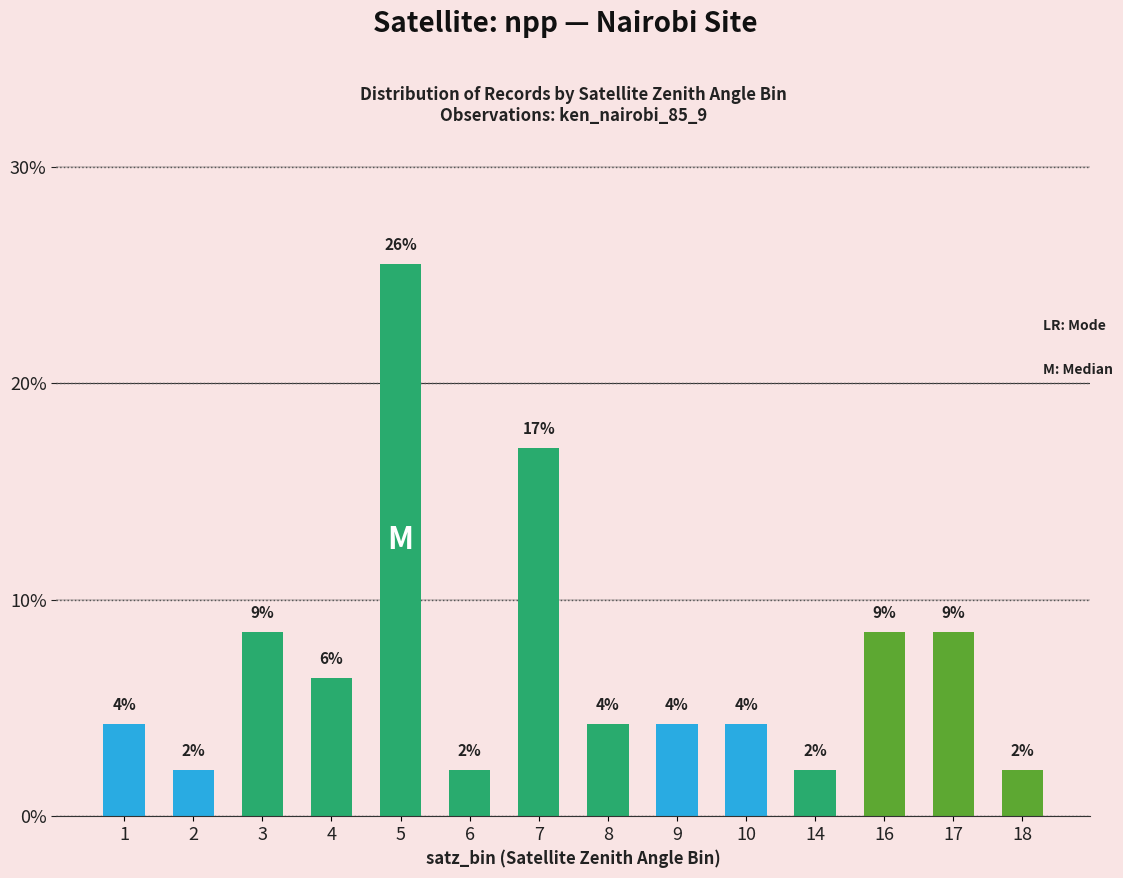

How many bars are there in total?

14